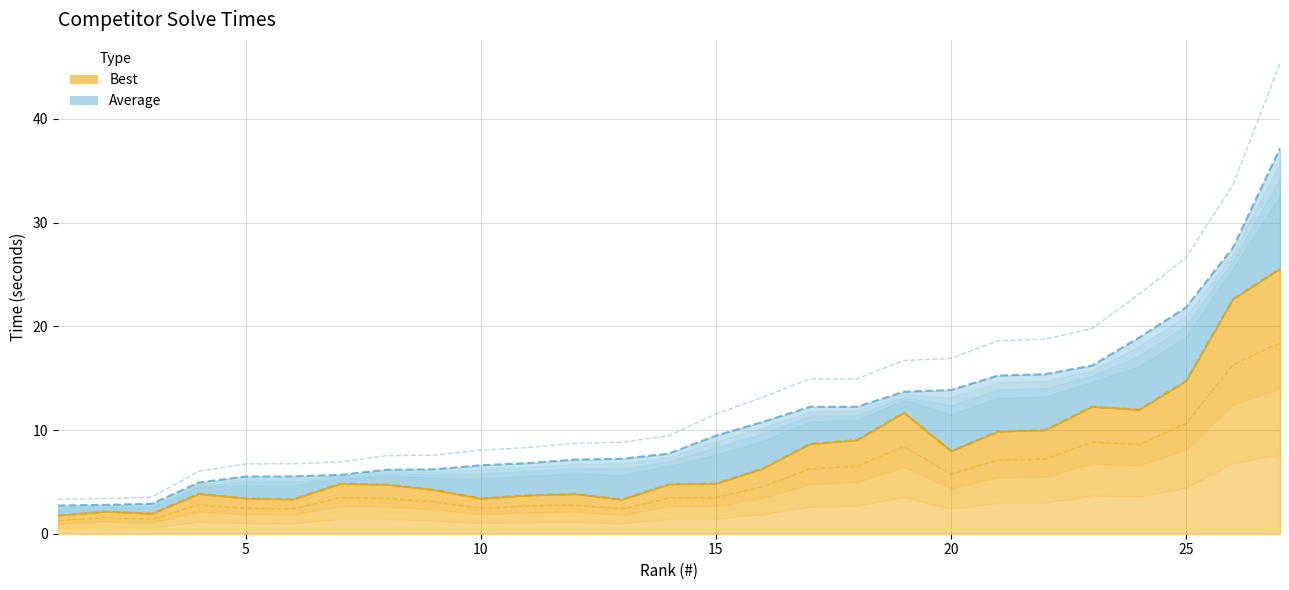

True or false: Average has more than 0 interior local peaks.

False